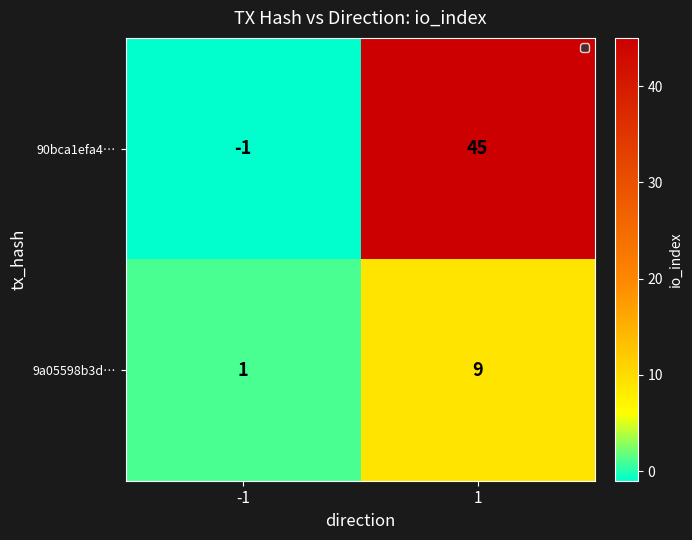

How many distinct data groups are displayed?

2